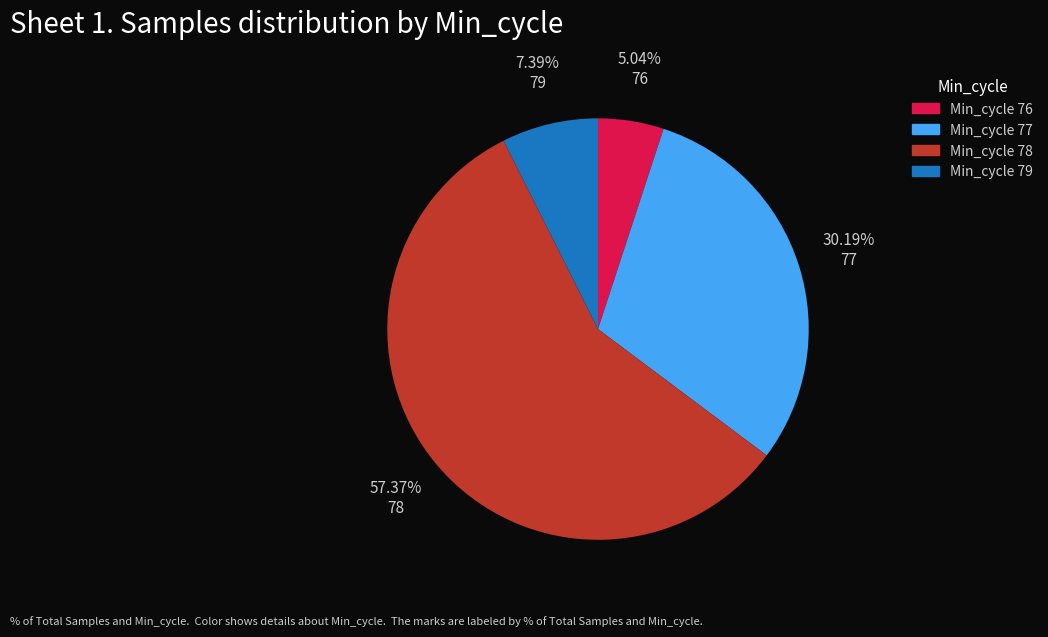

What is the total percentage of 78 and 79?

64.8%